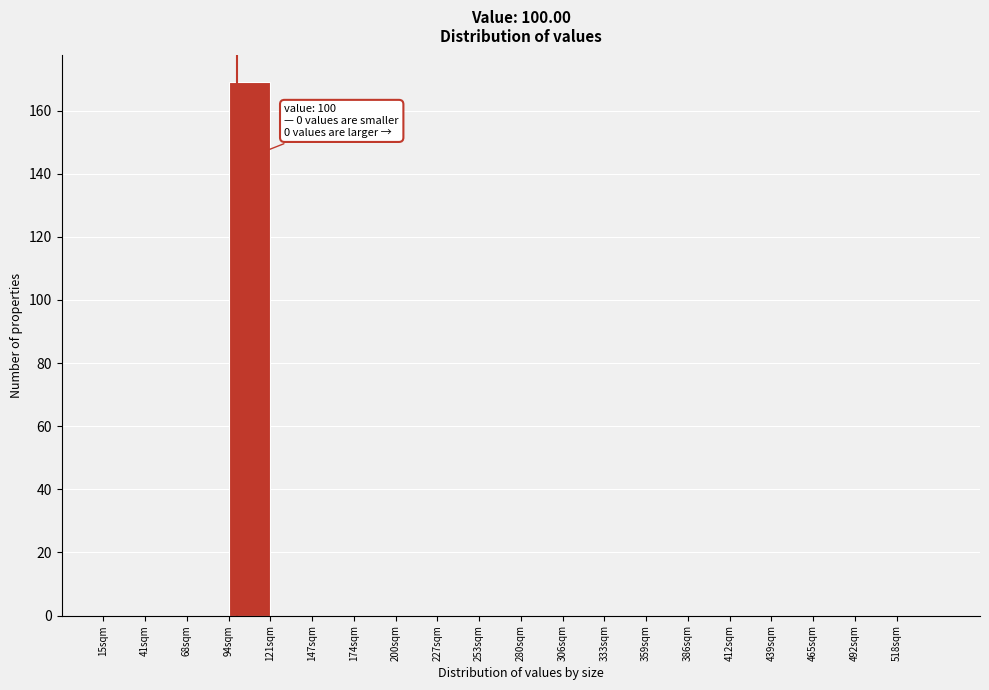

Which range on the x-axis has the tallest bar?

94.5 to 121.0